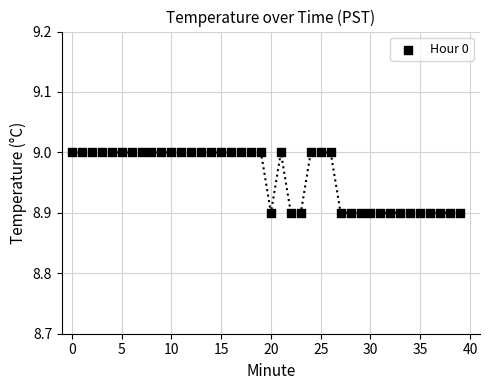

How many points are shown in the scatter plot?

40